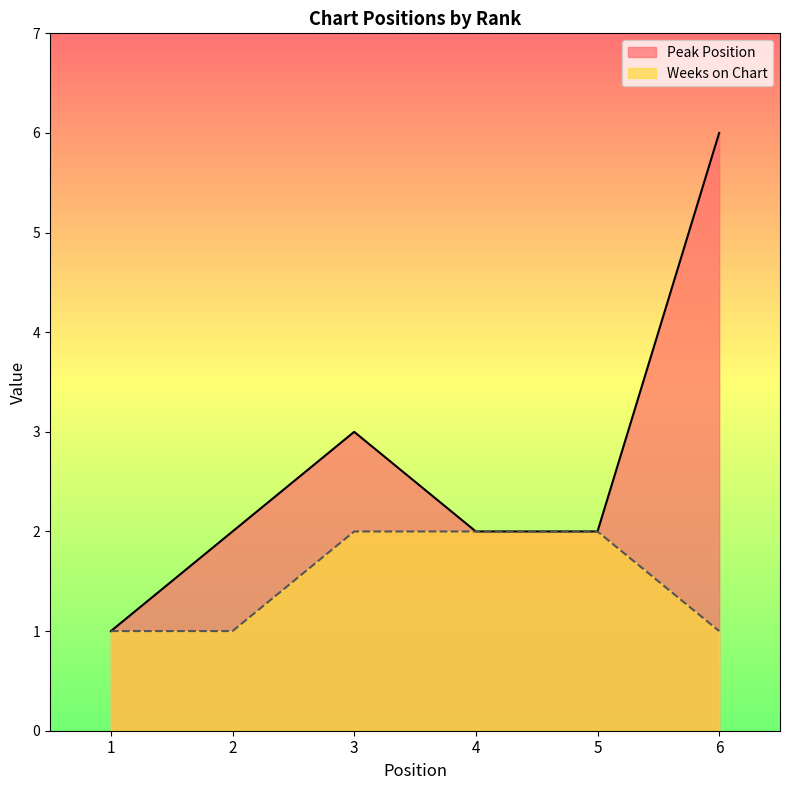

What is the value of the Weeks on Chart point at the 4th from the left?

2